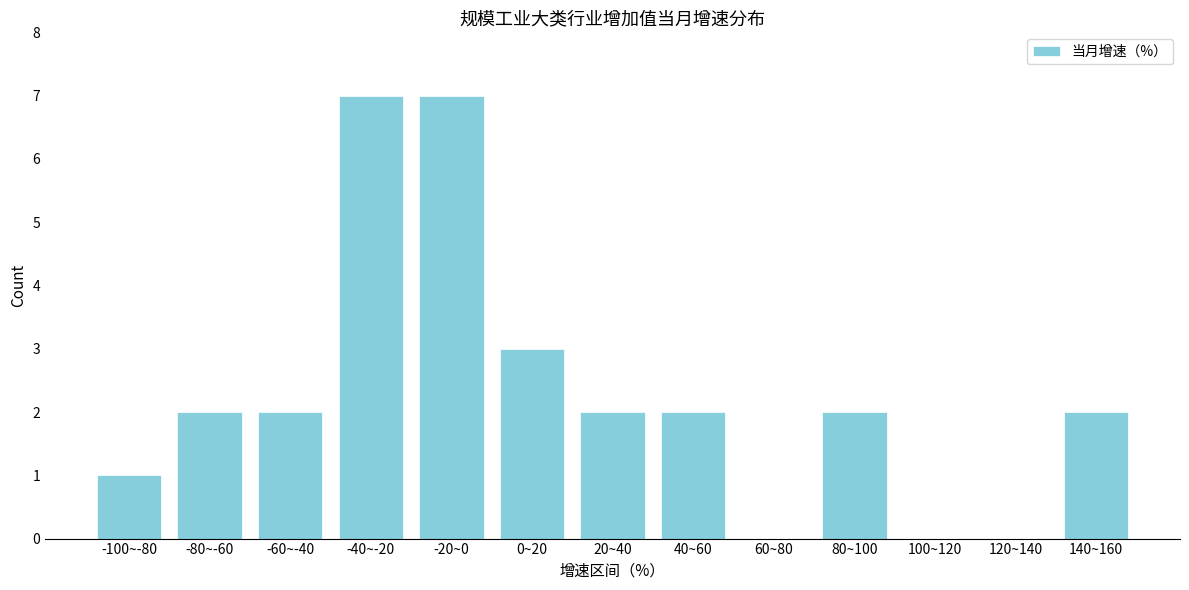

Reading left to right, what are all the values shown in this chart?

-100~-80=1	-80~-60=2	-60~-40=2	-40~-20=7	-20~0=7	0~20=3	20~40=2	40~60=2	60~80=0	80~100=2	100~120=0	120~140=0	140~160=2